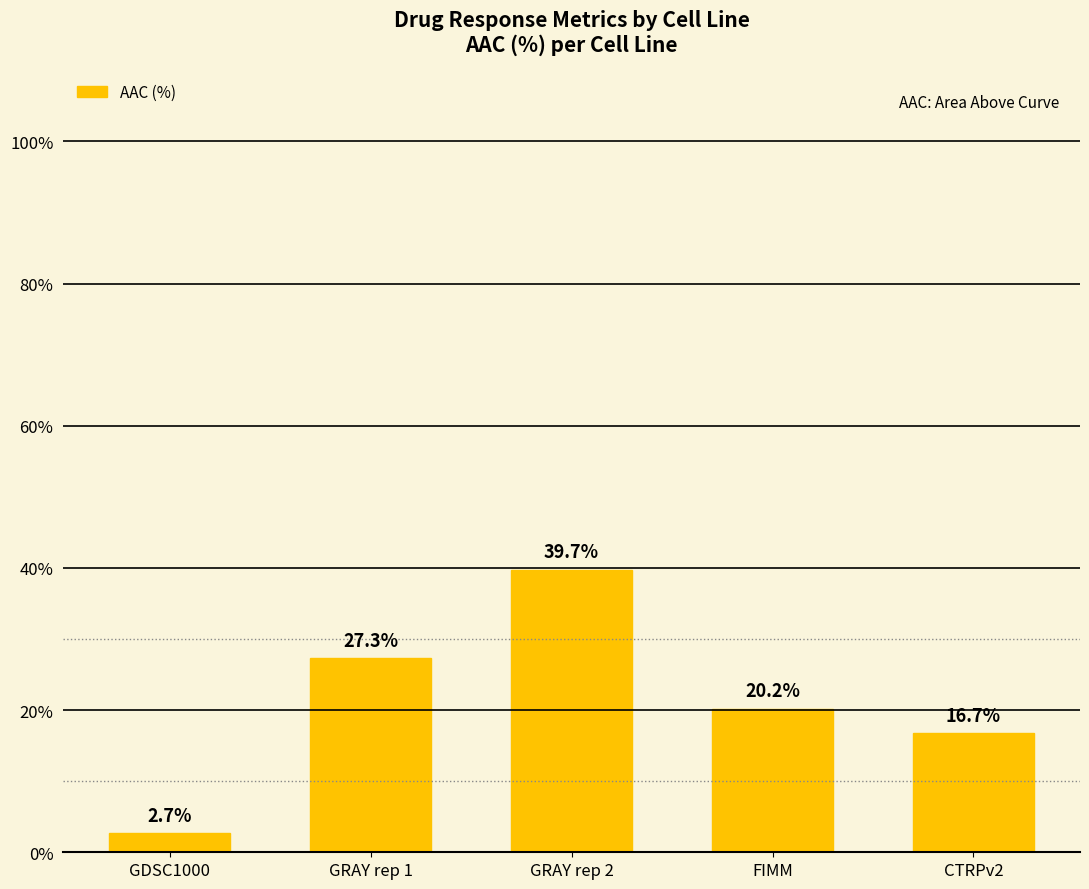

Reading left to right, what are all the values shown in this chart?

2.7	27.3	39.7	20.2	16.7